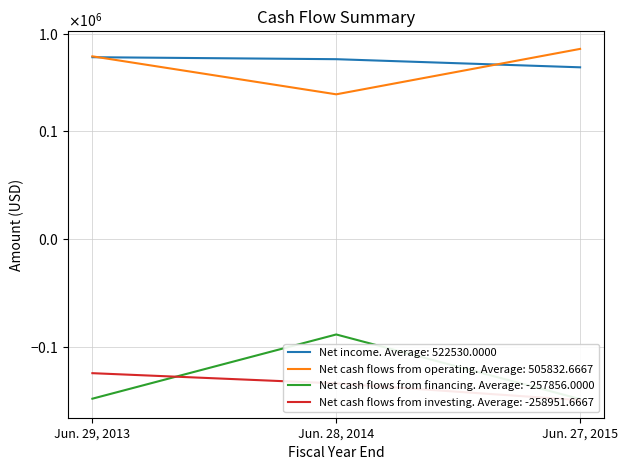

Where is Net cash flows from financing nearest to the value -216290?

Jun. 29, 2013